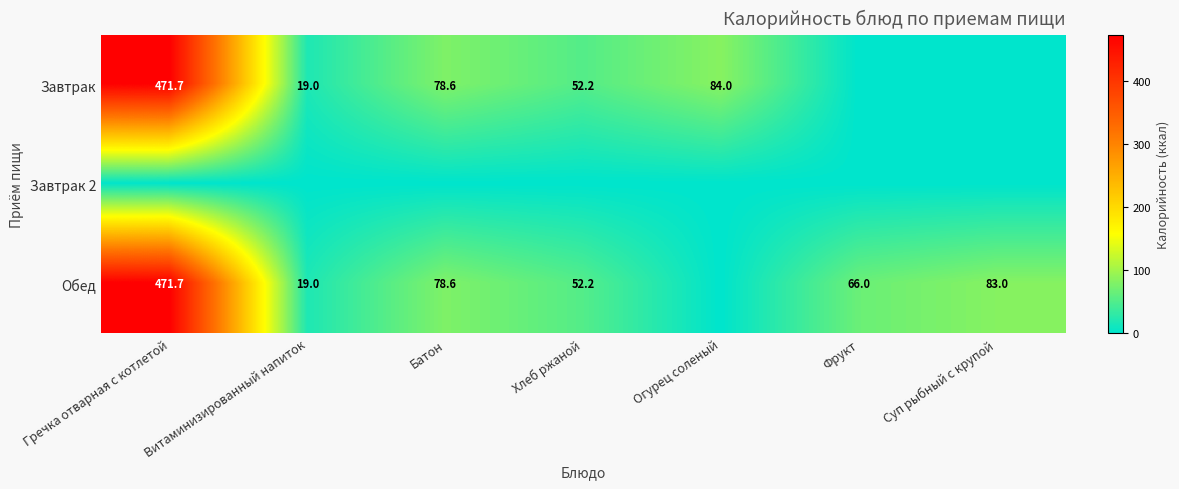

The value of Обед at Суп рыбный с крупой is 114.0. True or false?

False